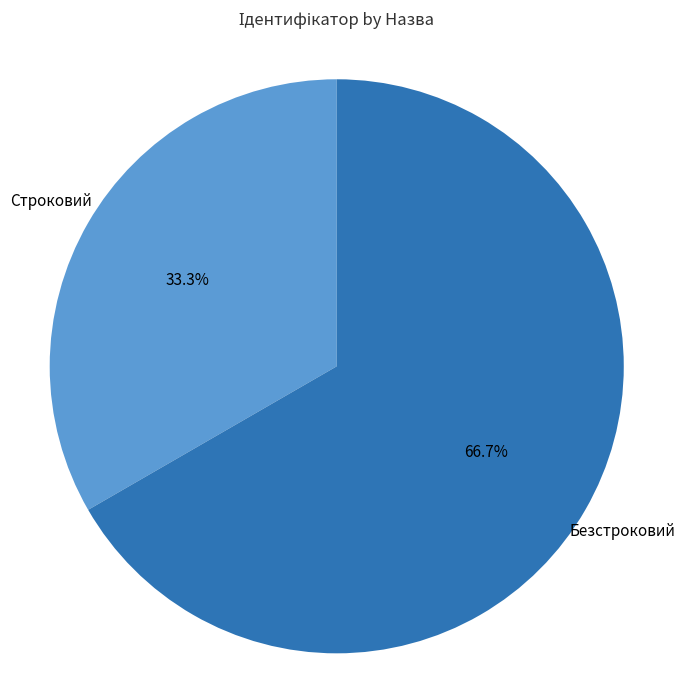

Approximately how many times larger is the value at Безстроковий compared to Строковий?

2.0